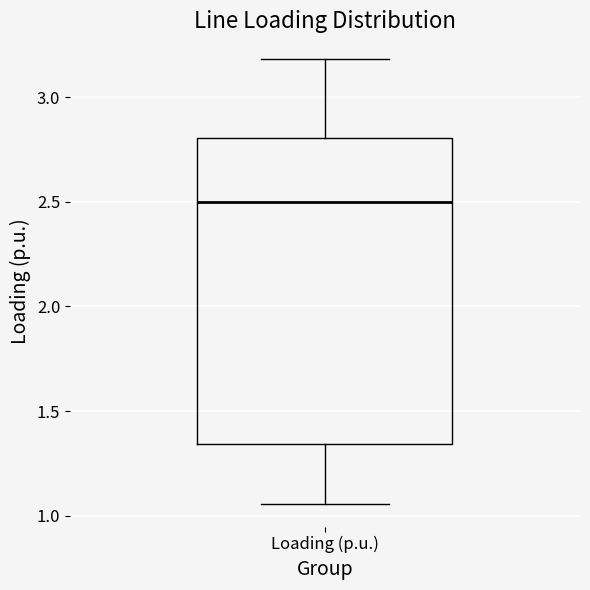

Transcribe this box plot: give where the median line is, the range the box spans, and where the two whiskers end, as read against the y-axis. The values are not printed on the chart, so give them approximately, as read against the axis.

median 2.50, box 1.35 to 2.80, whiskers 1.05 to 3.20